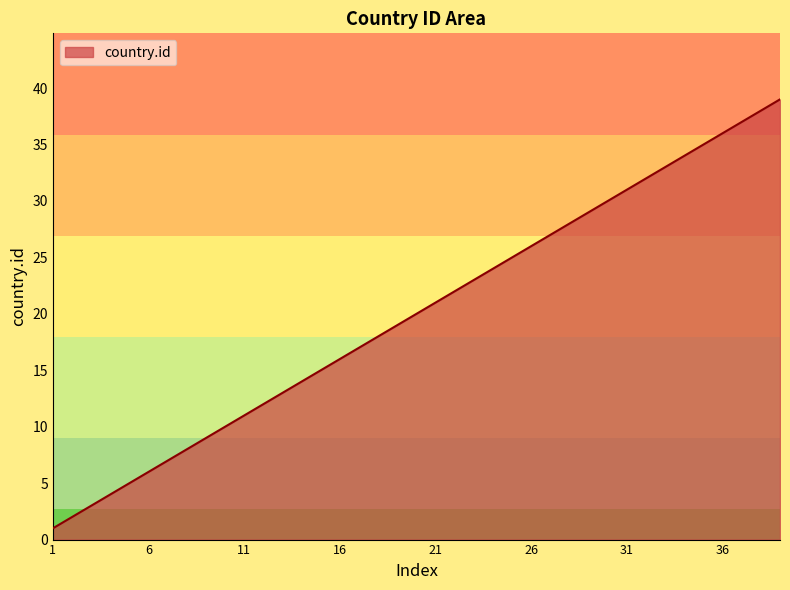

What is the difference between the maximum and minimum values?

38